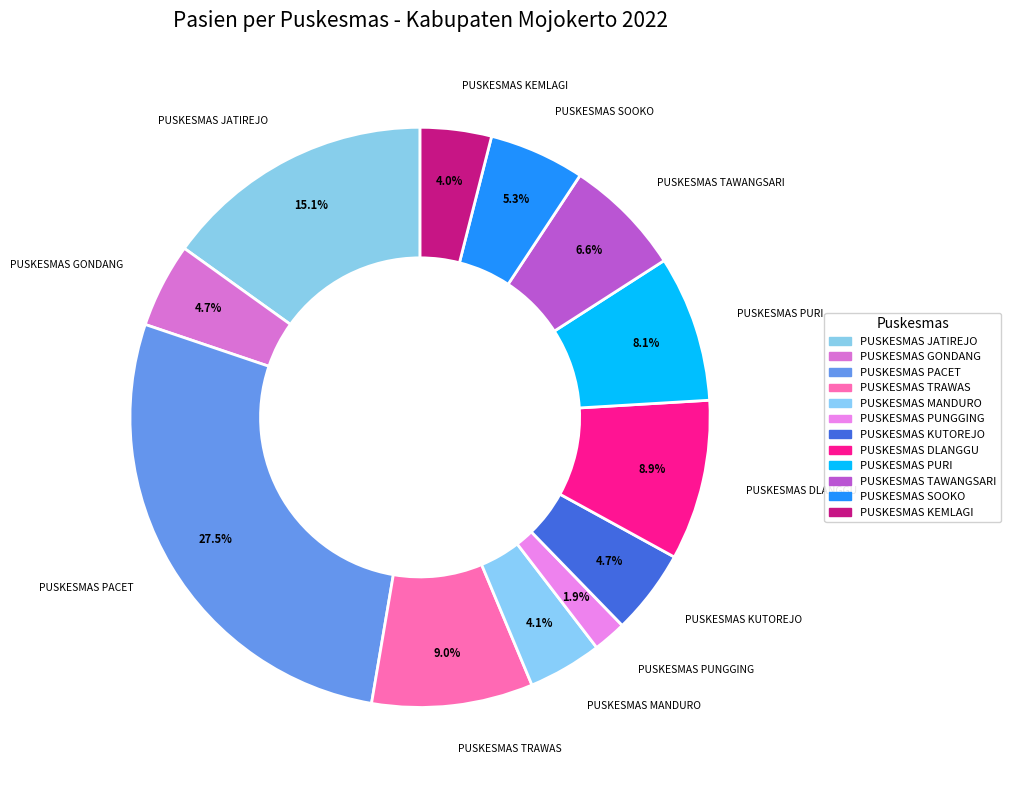

How many slices are in this pie chart?

12